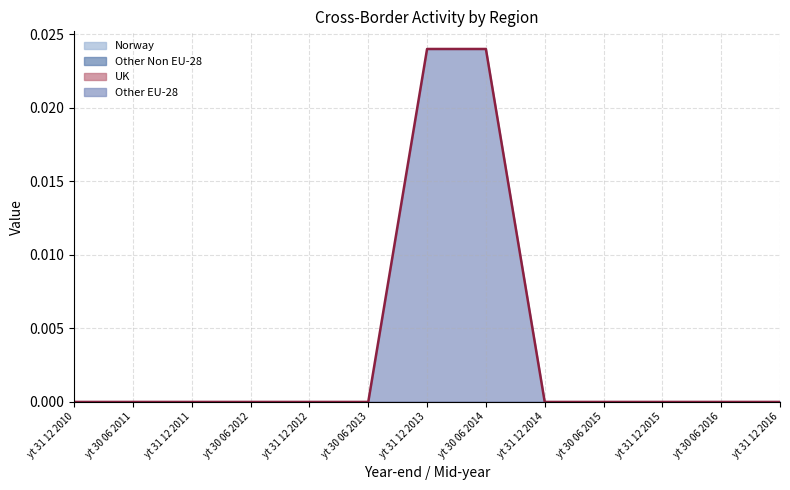

Which label corresponds to the smallest value in the chart?

yt 31 12 2010